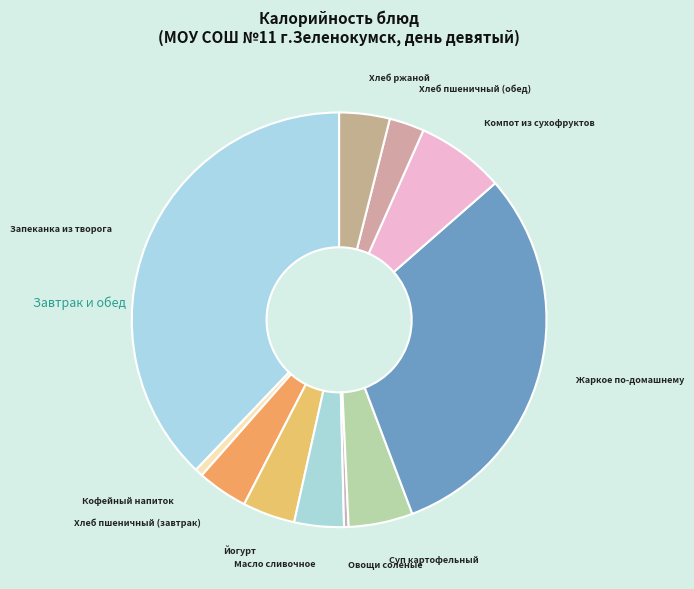

Is the sum of Овощи соленые and Хлеб ржаной greater than half?

No